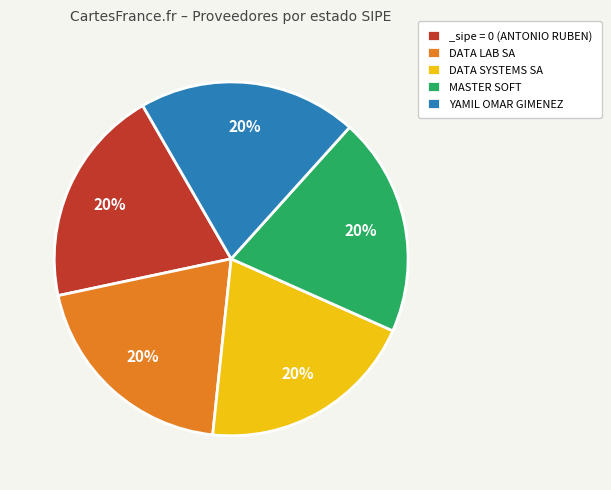

To the nearest percent, what is the average slice percentage?

20%